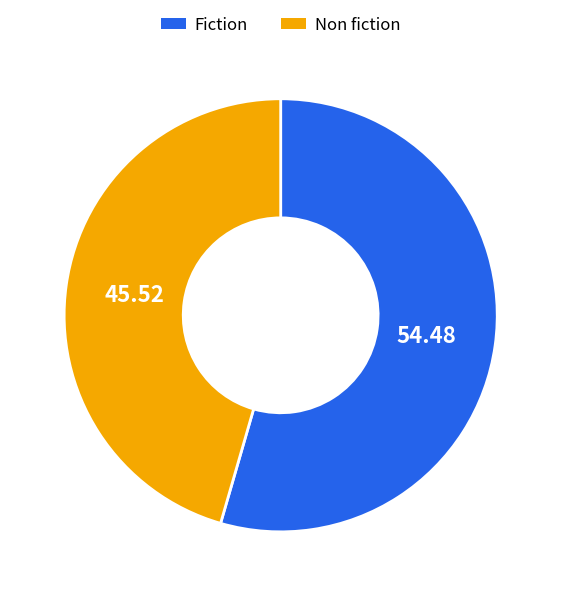

What is the smallest slice in the pie chart?

Non fiction